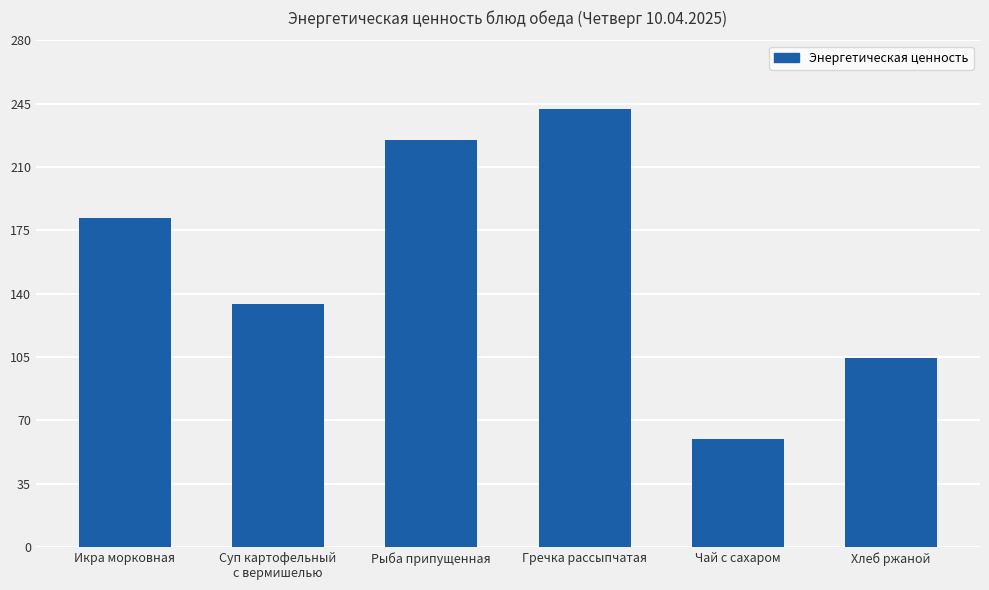

List the labels in order of value, largest first.

Гречка рассыпчатая, Рыба припущенная, Икра морковная, Суп картофельный
с вермишелью, Хлеб ржаной, Чай с сахаром